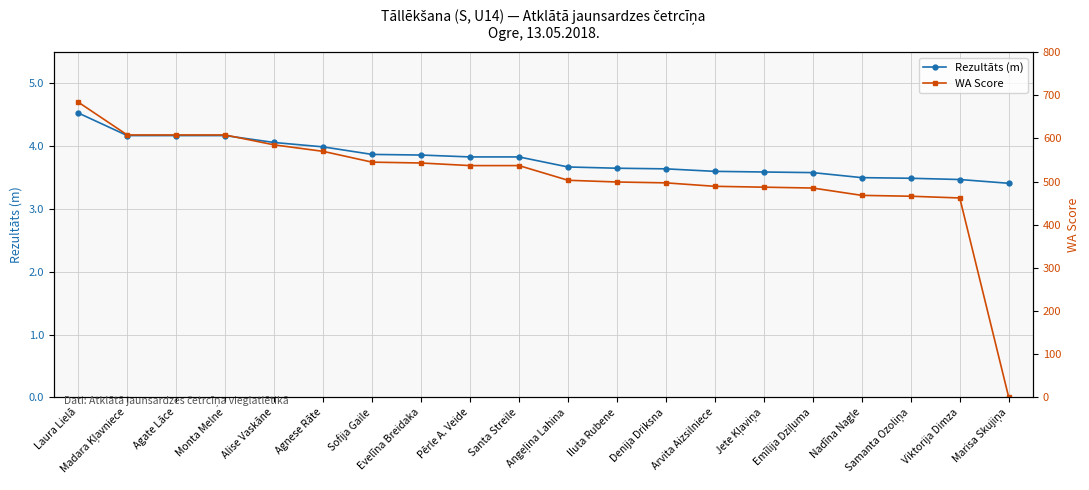

Reading left to right, transcribe all the data shown in this chart.

Rezultāts (m): 4.5	4.2	4.2	4.2	4.1	4.0	3.9	3.9	3.8	3.8	3.7	3.6	3.6	3.6	3.6	3.6	3.5	3.5	3.5	3.4
WA Score: 684.0	608.0	608.0	608.0	585.0	570.0	545.0	543.0	537.0	537.0	503.0	499.0	497.0	489.0	487.0	485.0	468.0	466.0	462.0	0.0